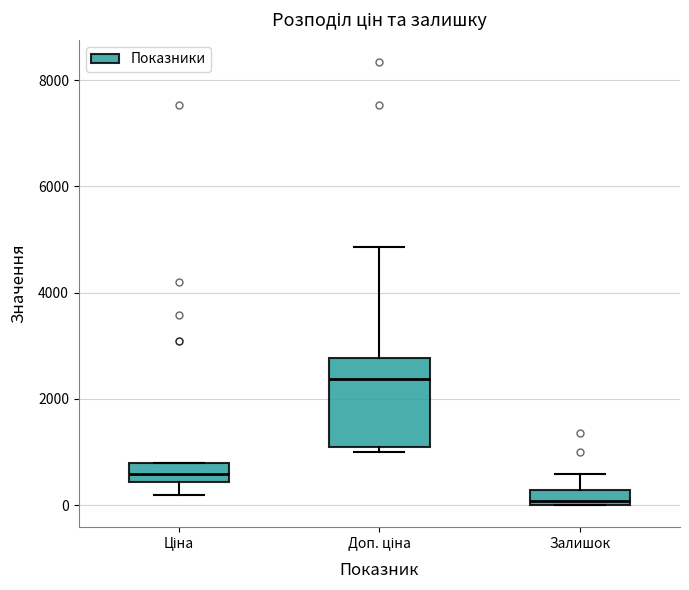

Which box is the tallest, from its lower edge to its upper edge?

Доп. ціна